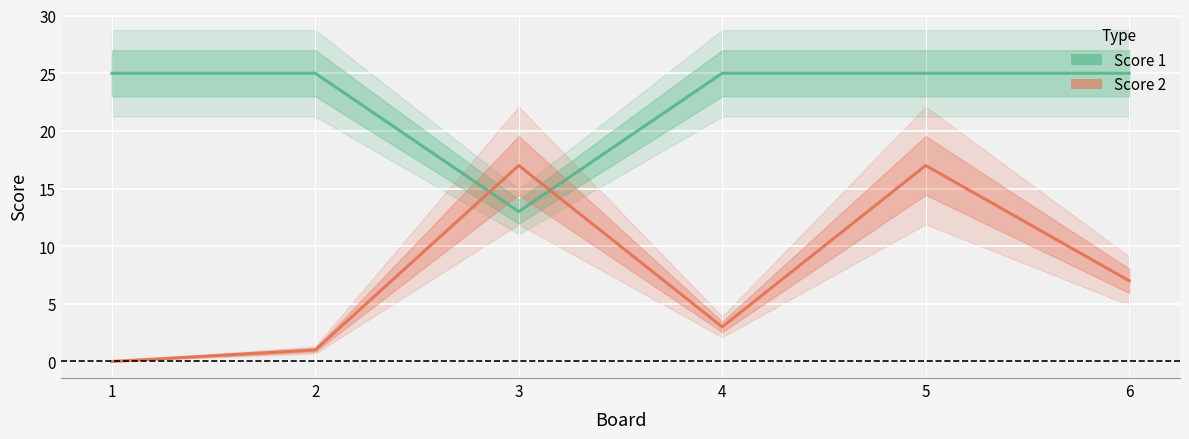

How many distinct data groups are displayed?

2